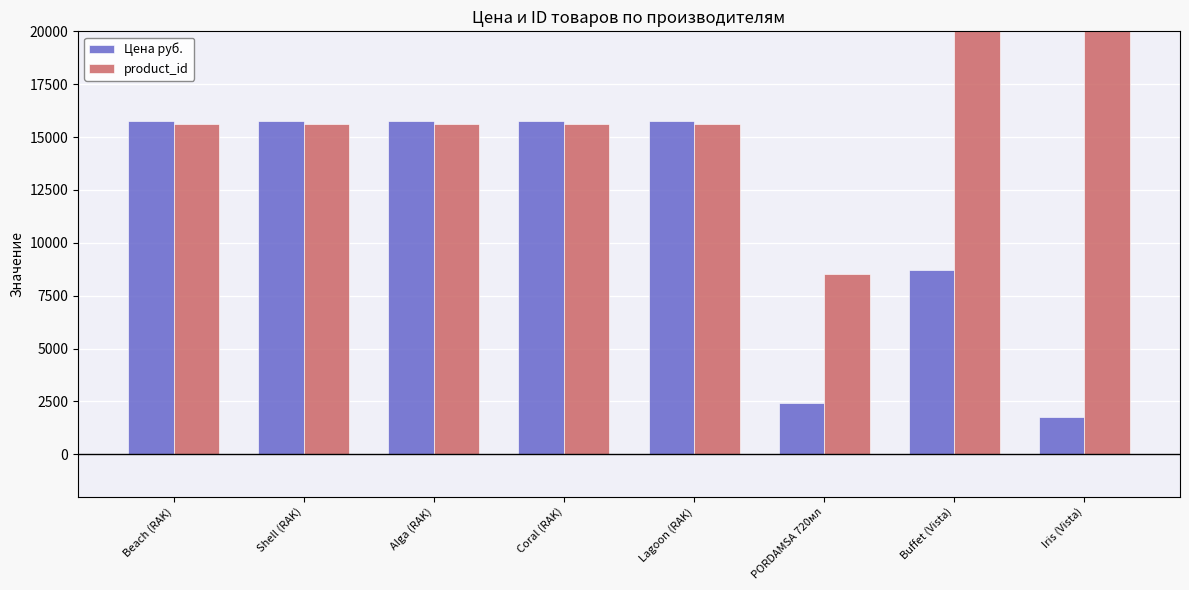

How many bars are there in each group?

2